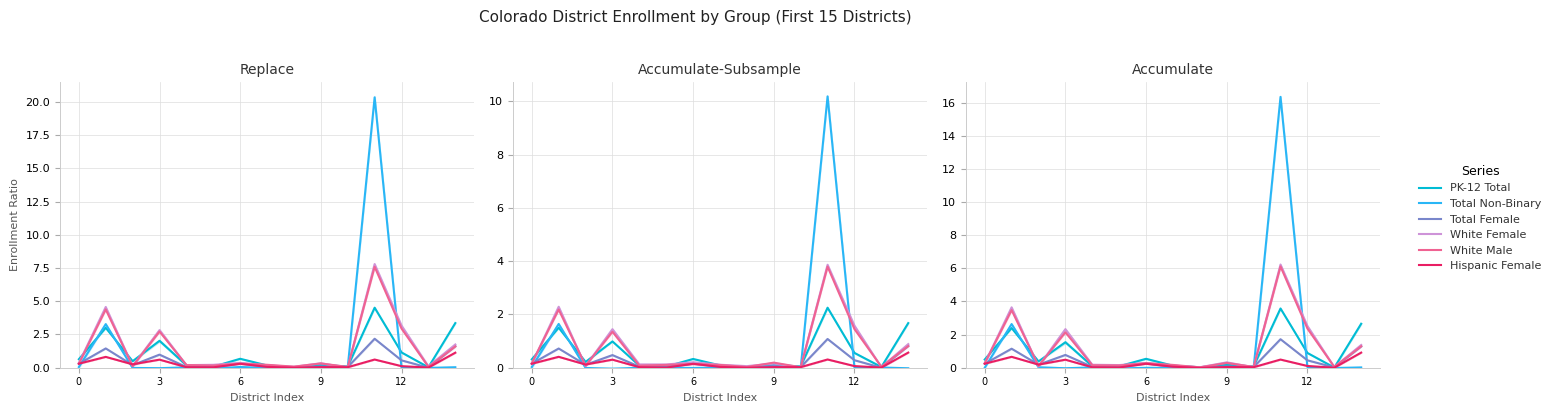

What is the sum of all Total Female values?

6.3